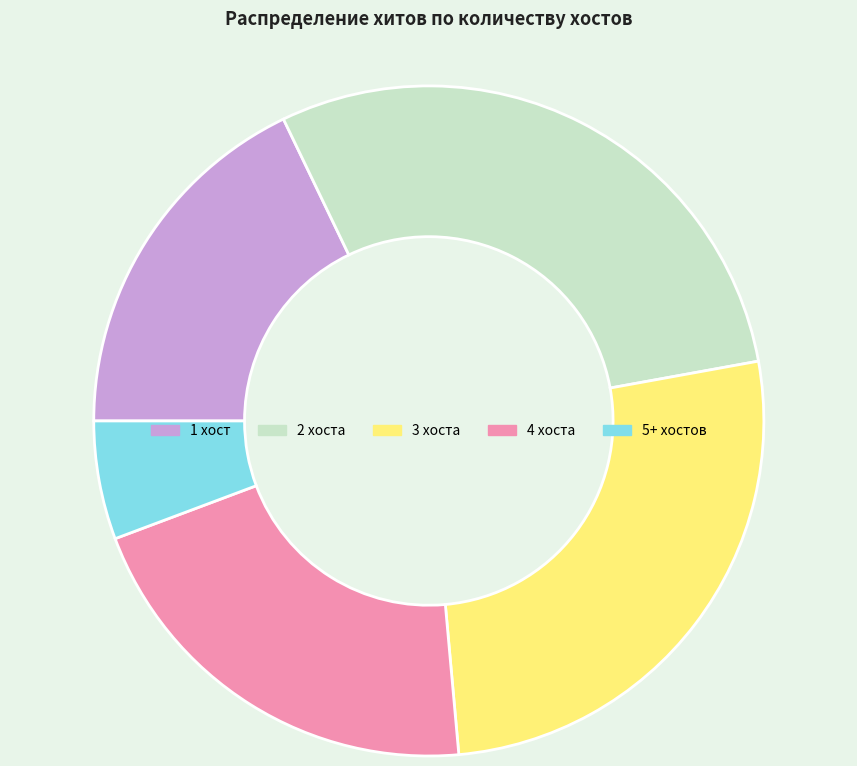

What is the ratio of the value at 3 хоста to the value at 1 хост?

1.5